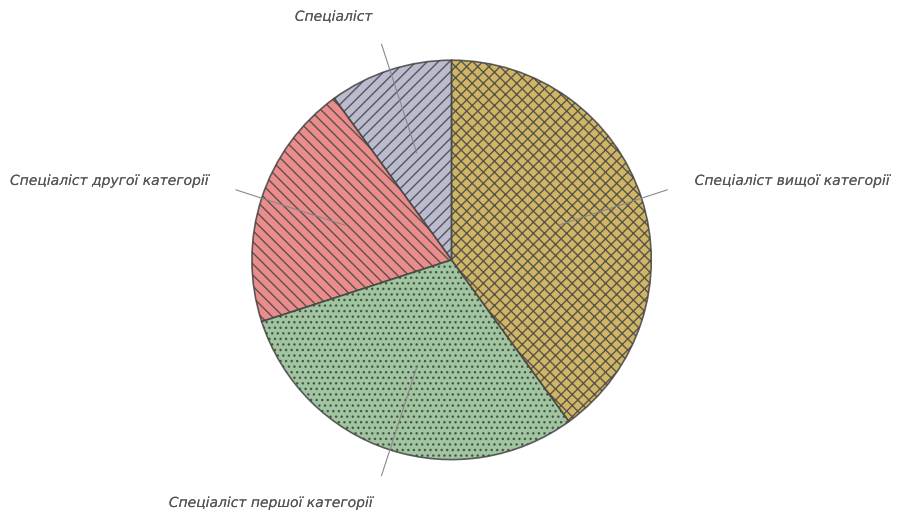

What is the largest slice in the pie chart?

Спеціаліст вищої категорії